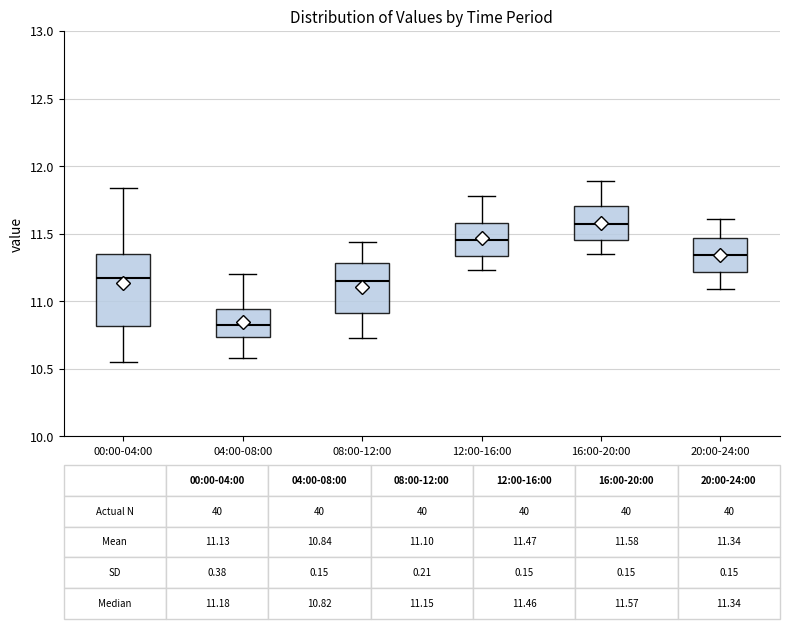

Comparing the boxes themselves (not the whiskers), which one is the tallest?

00:00-04:00